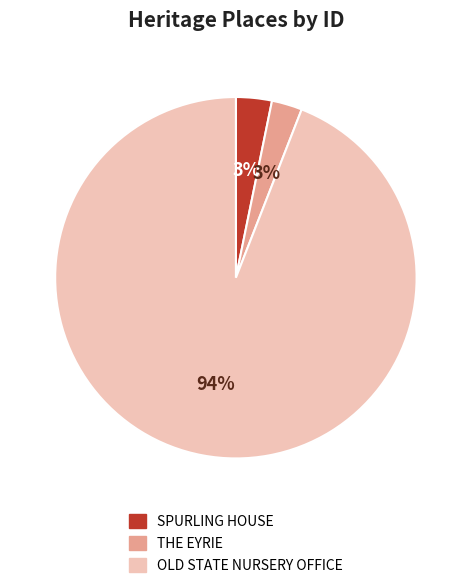

Is THE EYRIE the majority of the pie?

No